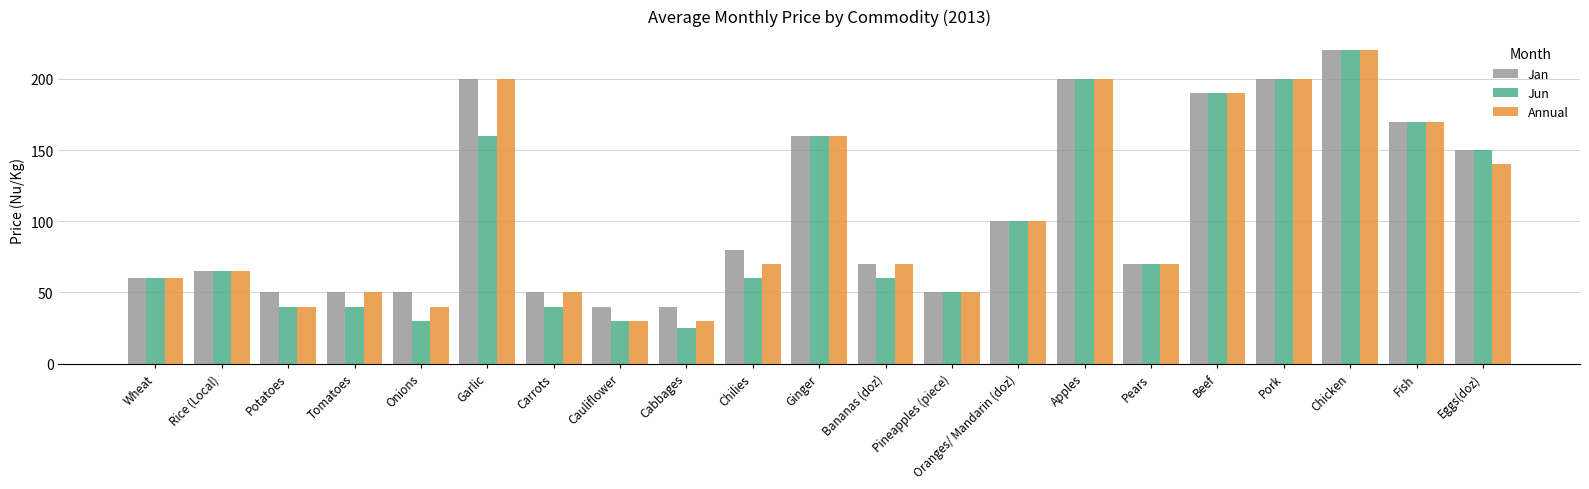

Rank the series by their average value, from highest to lowest.

Jan, Annual, Jun